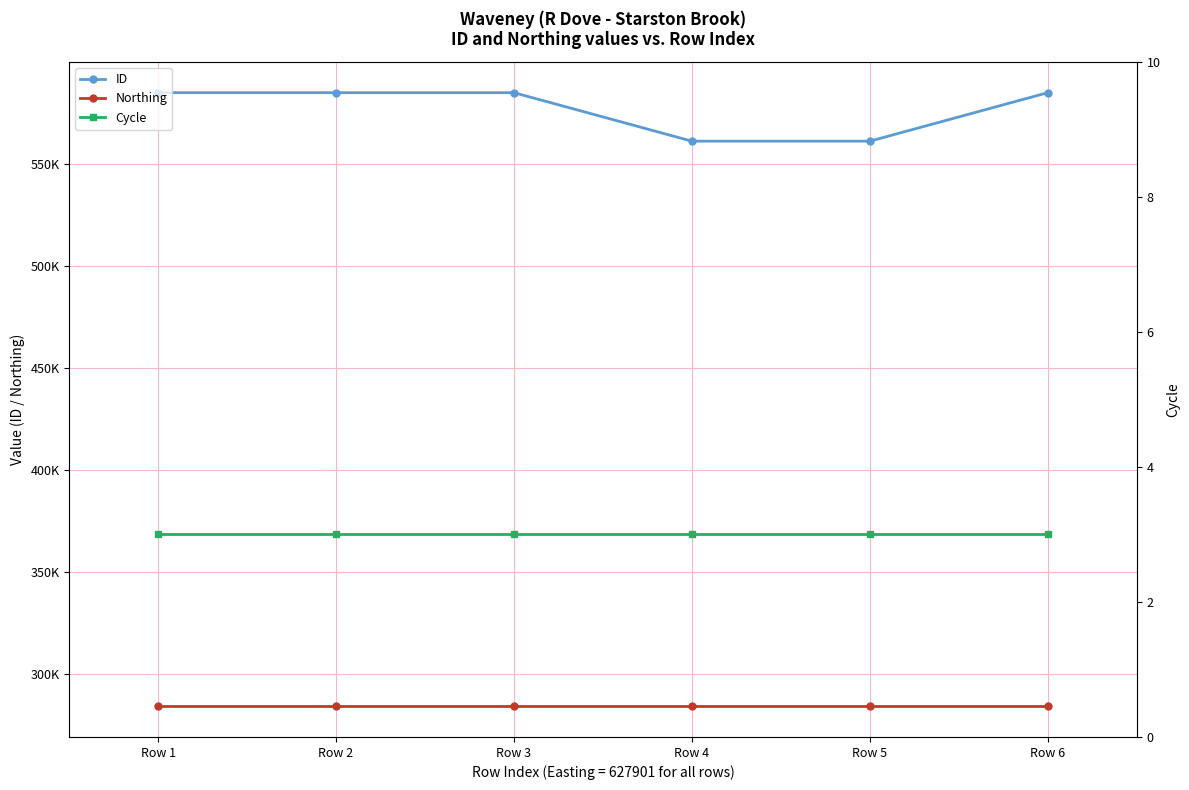

At which label is Northing closest to 284288?

Row 1